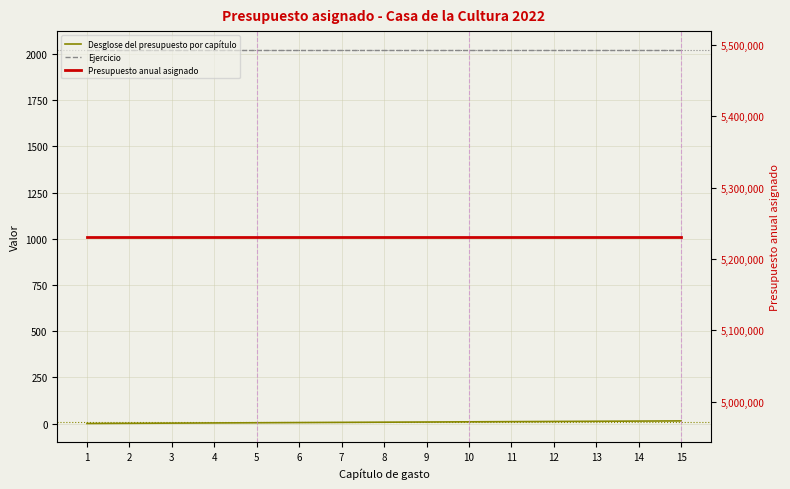

The Ejercicio series shows 2022 at 5. True or false?

True